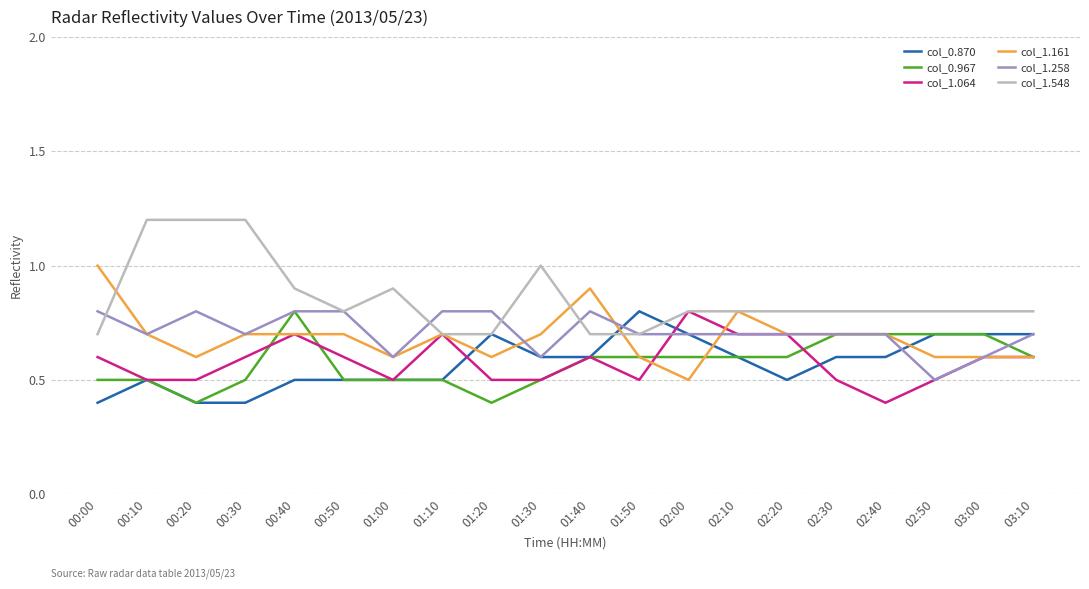

What is the lowest value of the col_1.161 series?

0.5